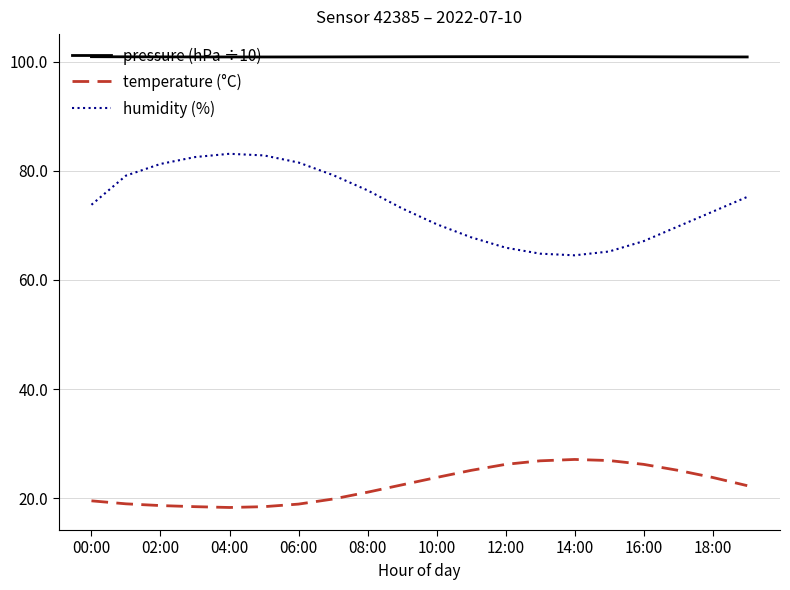

What is the maximum value shown in the chart?

100.9